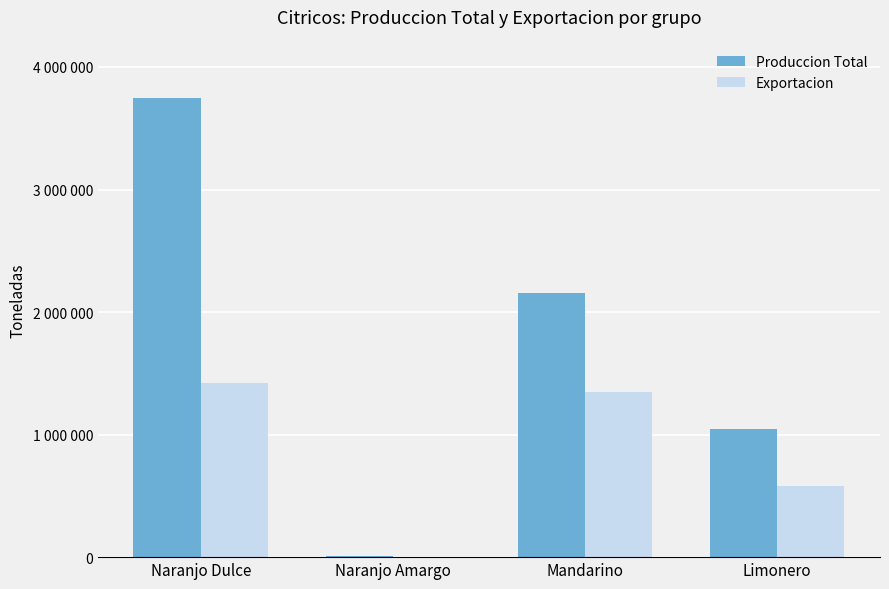

What are all the series names shown in the legend?

Produccion Total, Exportacion